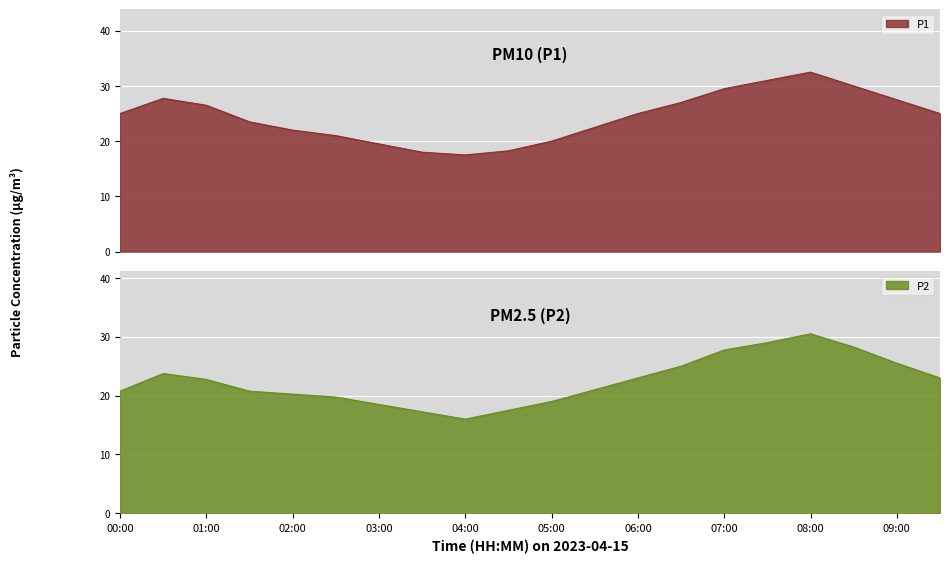

How many values in the P2 series exceed 22?

10